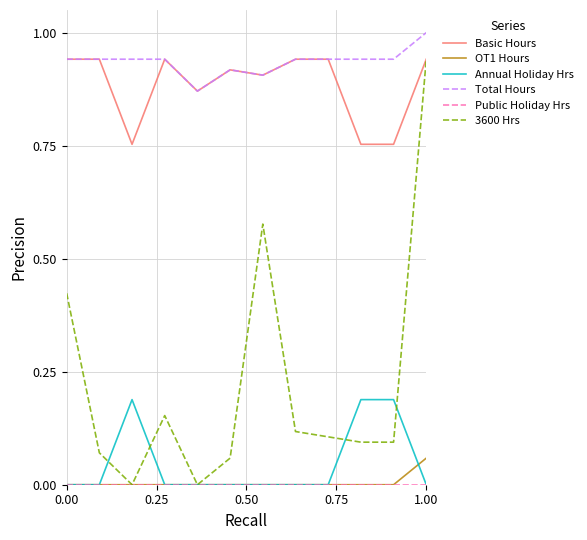

Which series has the widest spread of values?

3600 Hrs